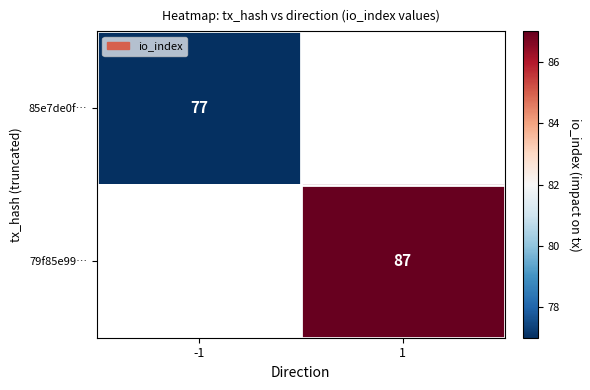

Is it true that 85e7de0f… equals 40 at -1?

False